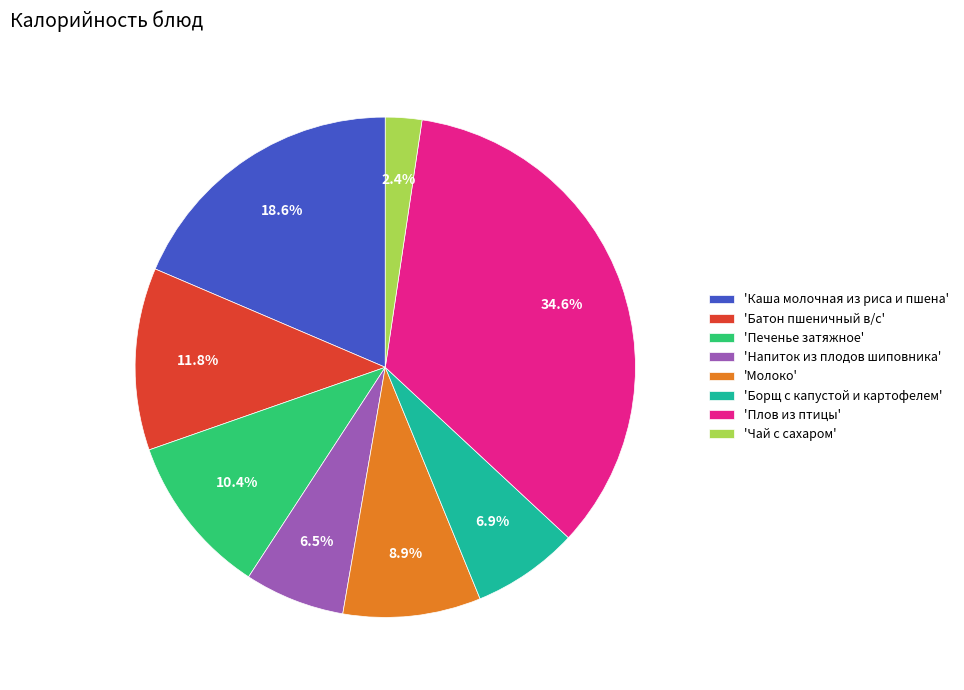

Count the number of slices in the pie.

8